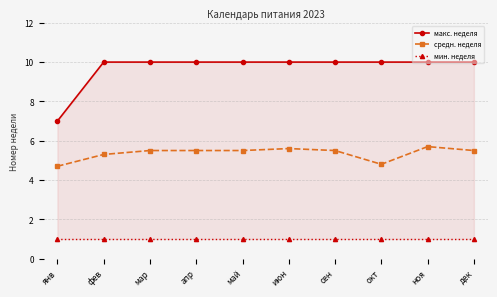

List the series in order of their peak value, highest first.

макс. неделя, средн. неделя, мин. неделя